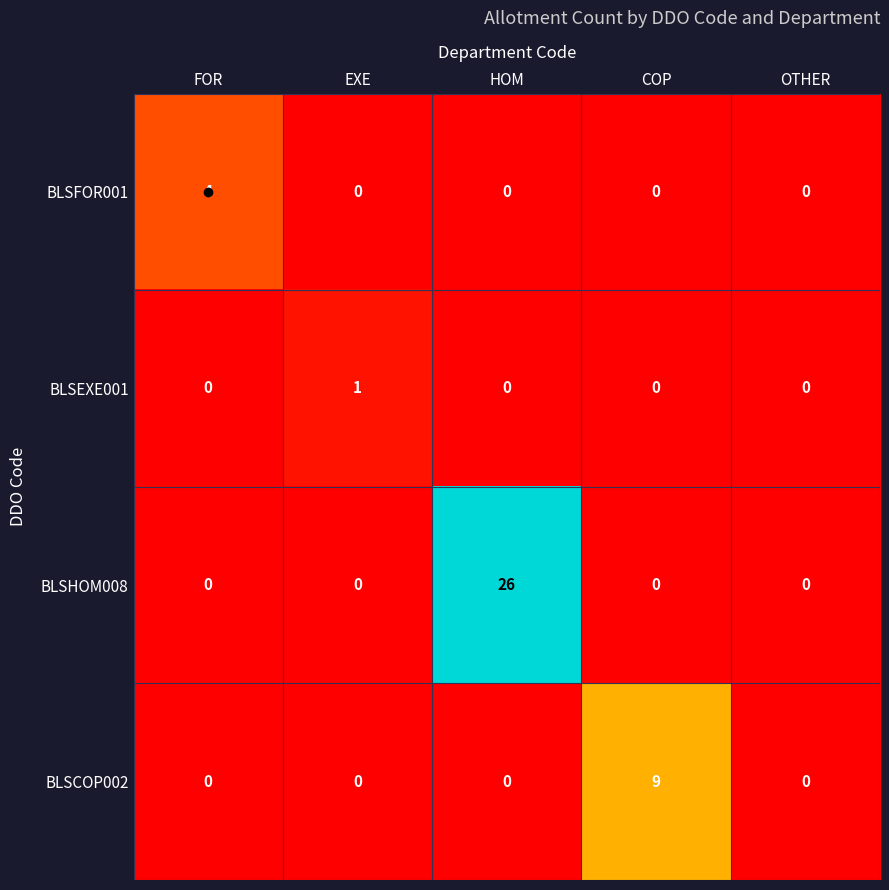

What is the highest value of the BLSFOR001 series?

4